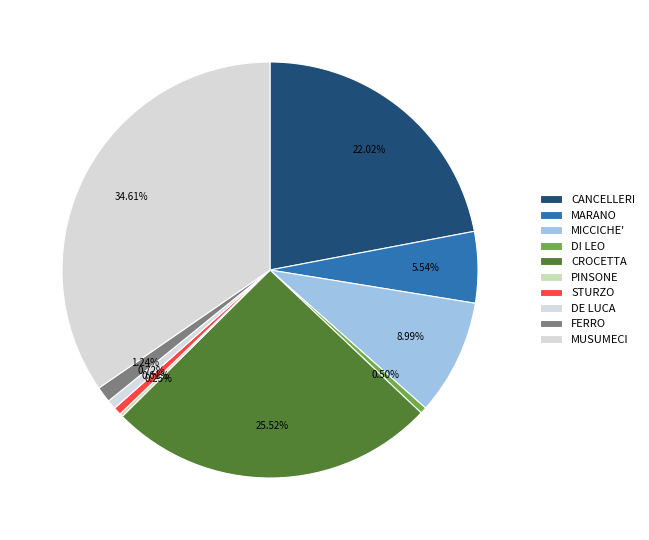

Do PINSONE and DE LUCA together represent more than half of the pie?

No